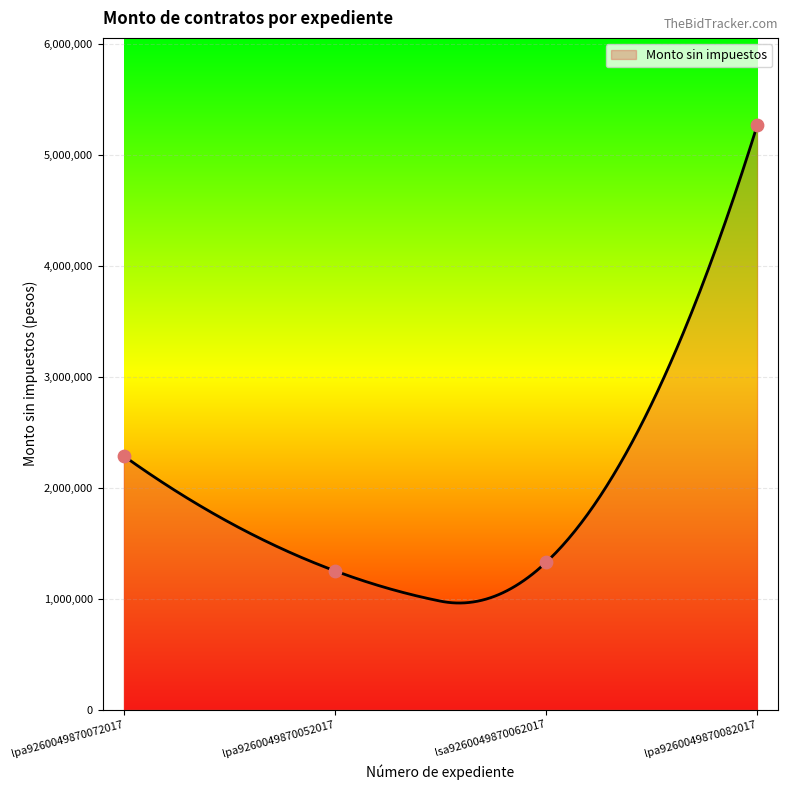

Between lsa9260049870062017 and lpa9260049870052017, which is larger?

lsa9260049870062017